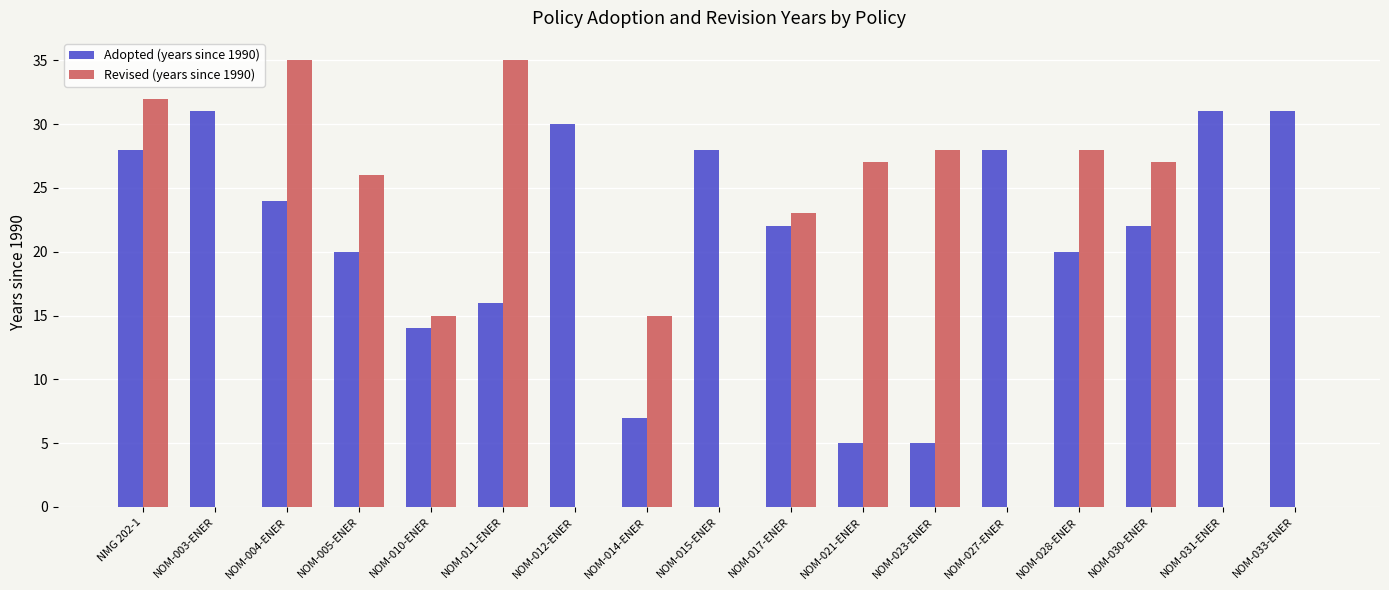

What is the maximum value shown in the chart?

35